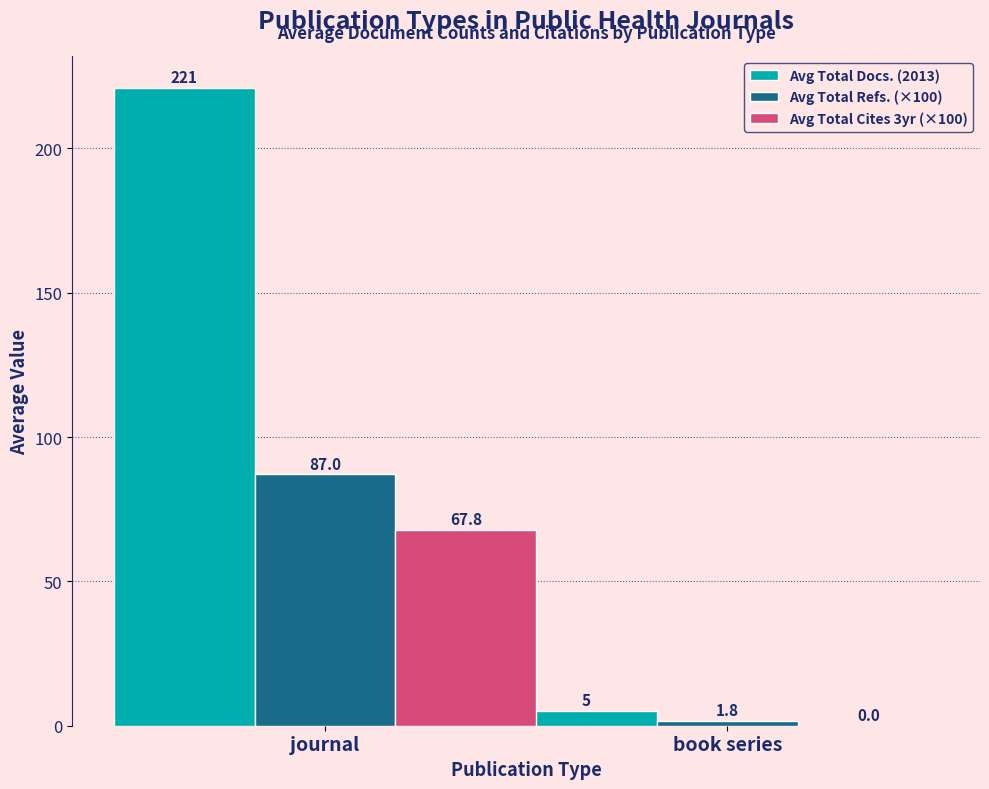

Is the value of Avg Total Cites 3yr (×100) at journal greater than the value of Avg Total Refs. (×100) at book series?

Yes